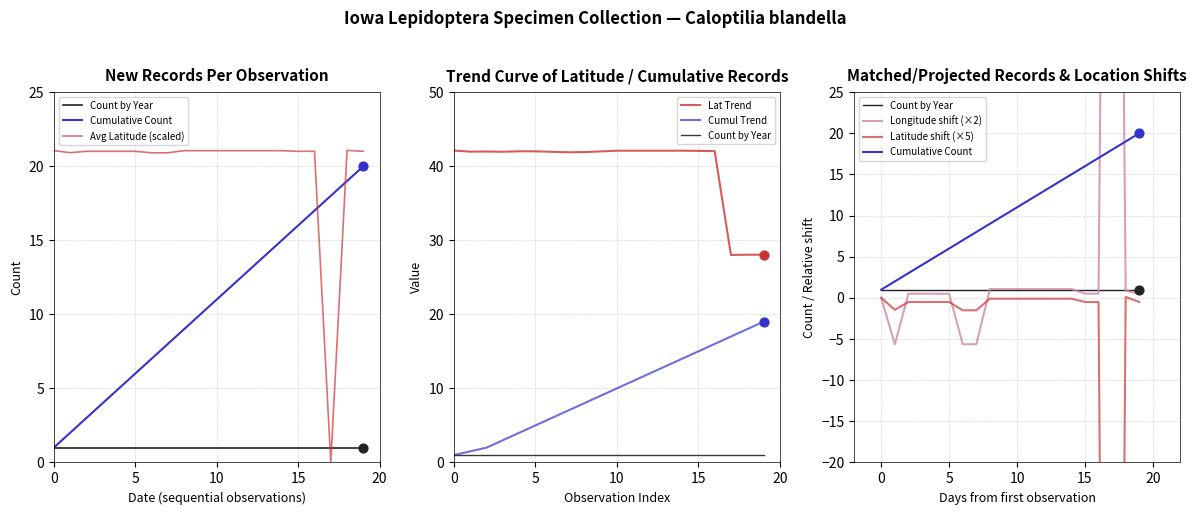

At how many categories does at least one series exceed 3?

20